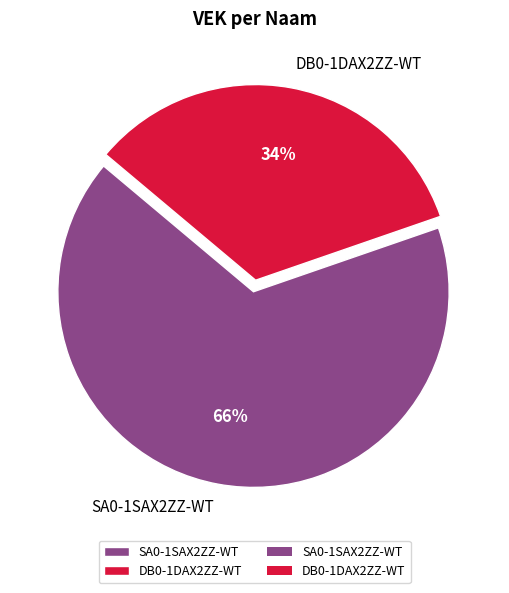

Rank the categories by value from lowest to highest.

DB0-1DAX2ZZ-WT, SA0-1SAX2ZZ-WT